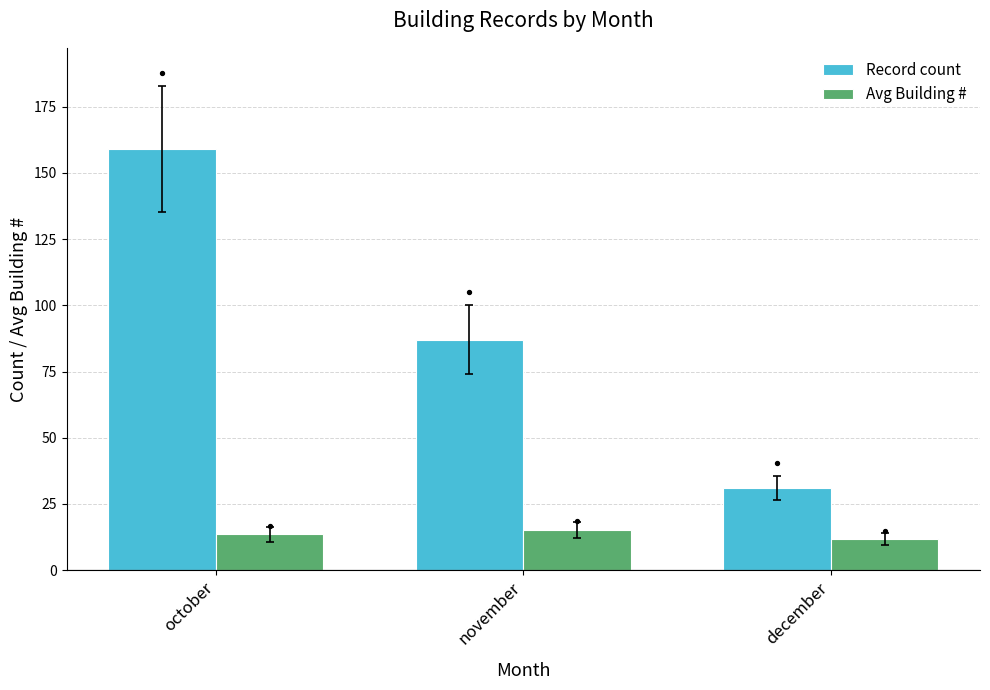

Which series reaches the maximum Y coordinate?

Record count